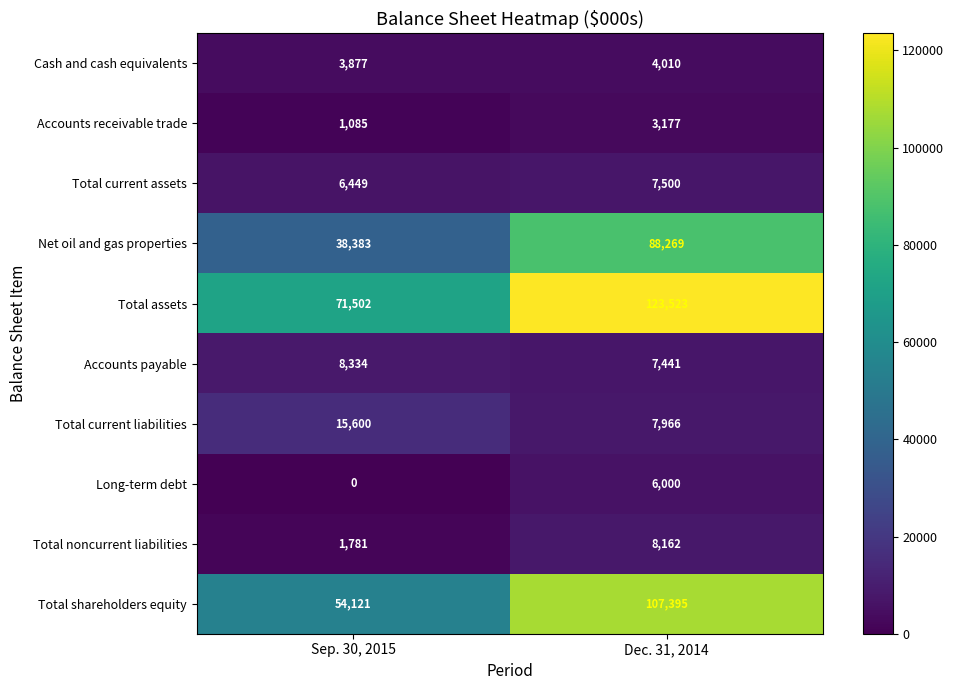

Is it true that Cash and cash equivalents equals 3877 at Sep. 30, 2015?

True